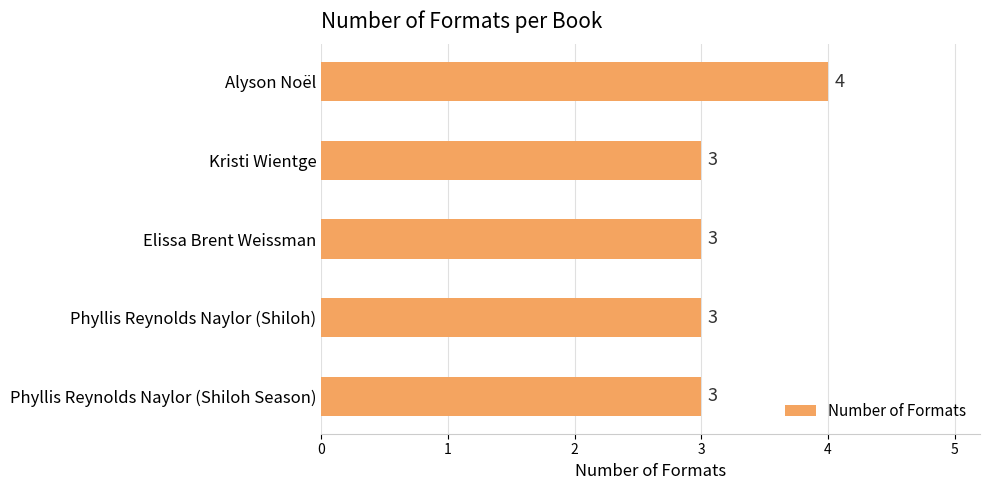

Reading top to bottom, extract all data points from this chart.

4	3	3	3	3